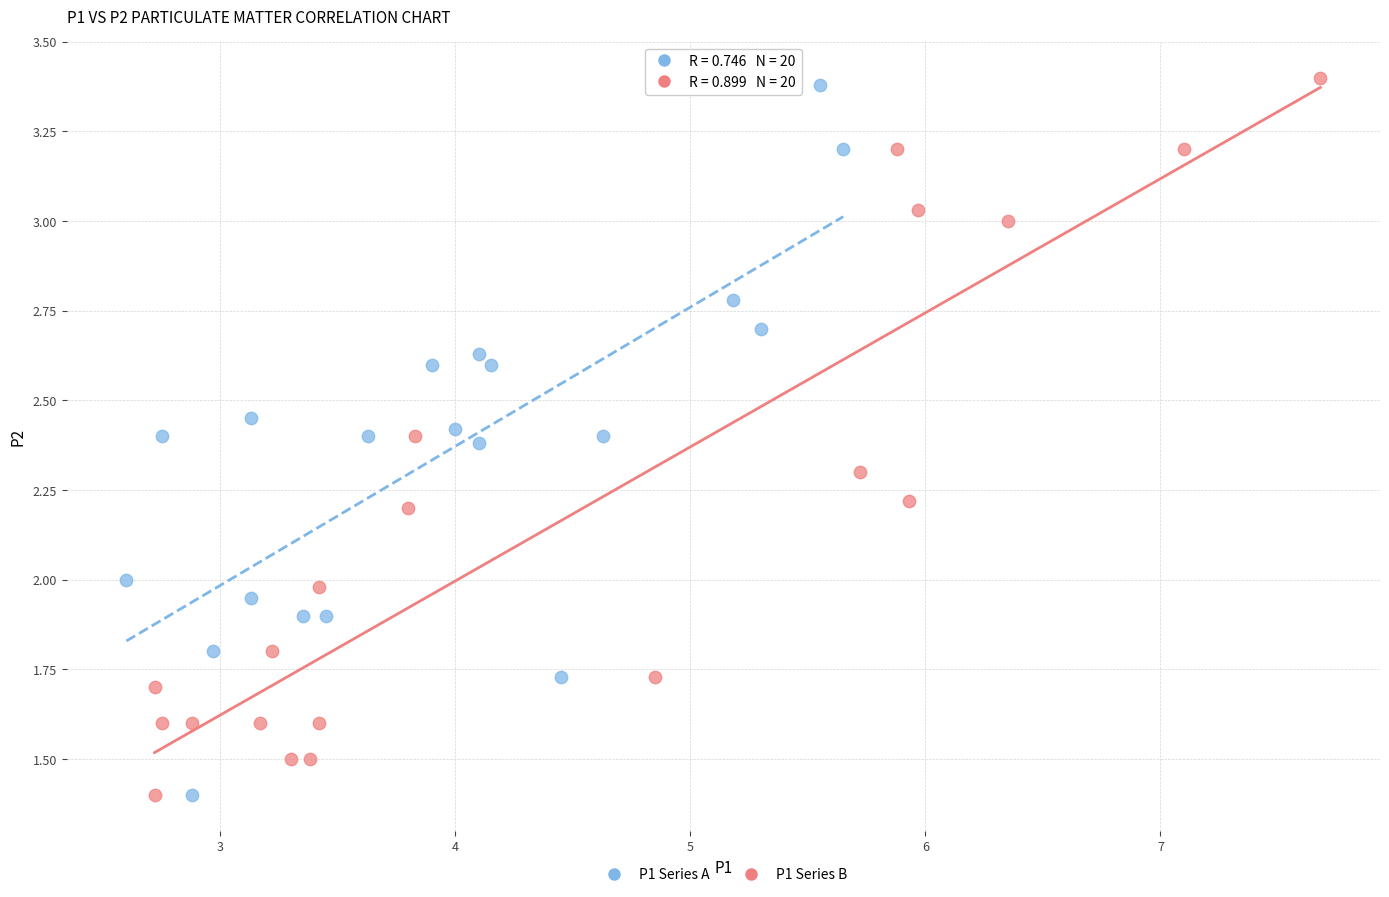

What are all the series names shown in the legend?

P1 Series A, P1 Series B